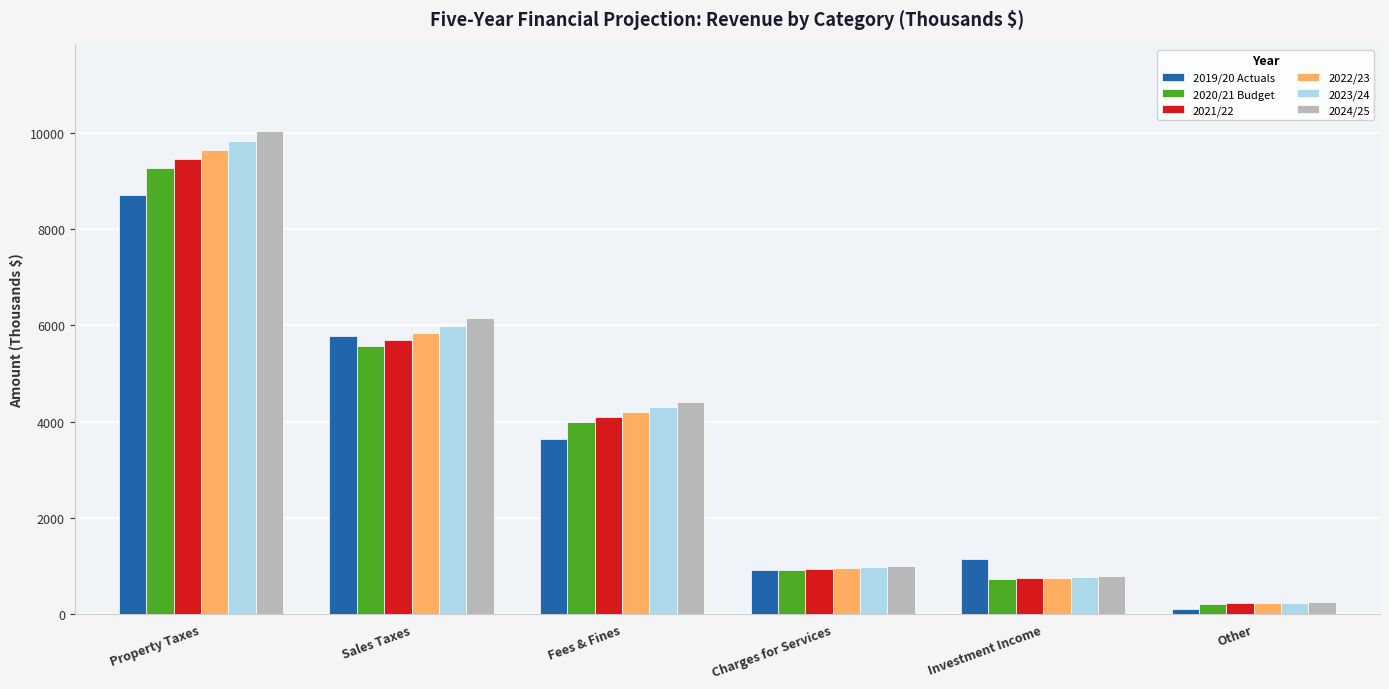

Reading right to left, transcribe all the data shown in this chart.

2019/20 Actuals: Other=115.6	Investment Income=1156.0	Charges for Services=920.0	Fees & Fines=3638.7	Sales Taxes=5782.1	Property Taxes=8711.9
2020/21 Budget: Other=221.8	Investment Income=725.0	Charges for Services=910.9	Fees & Fines=3993.0	Sales Taxes=5563.4	Property Taxes=9263.5
2021/22: Other=227.3	Investment Income=743.1	Charges for Services=933.7	Fees & Fines=4092.8	Sales Taxes=5702.5	Property Taxes=9448.8
2022/23: Other=233.0	Investment Income=761.7	Charges for Services=957.0	Fees & Fines=4195.1	Sales Taxes=5845.0	Property Taxes=9637.7
2023/24: Other=238.9	Investment Income=780.7	Charges for Services=980.9	Fees & Fines=4300.0	Sales Taxes=5991.2	Property Taxes=9830.5
2024/25: Other=244.8	Investment Income=800.3	Charges for Services=1005.5	Fees & Fines=4407.5	Sales Taxes=6141.0	Property Taxes=10027.1